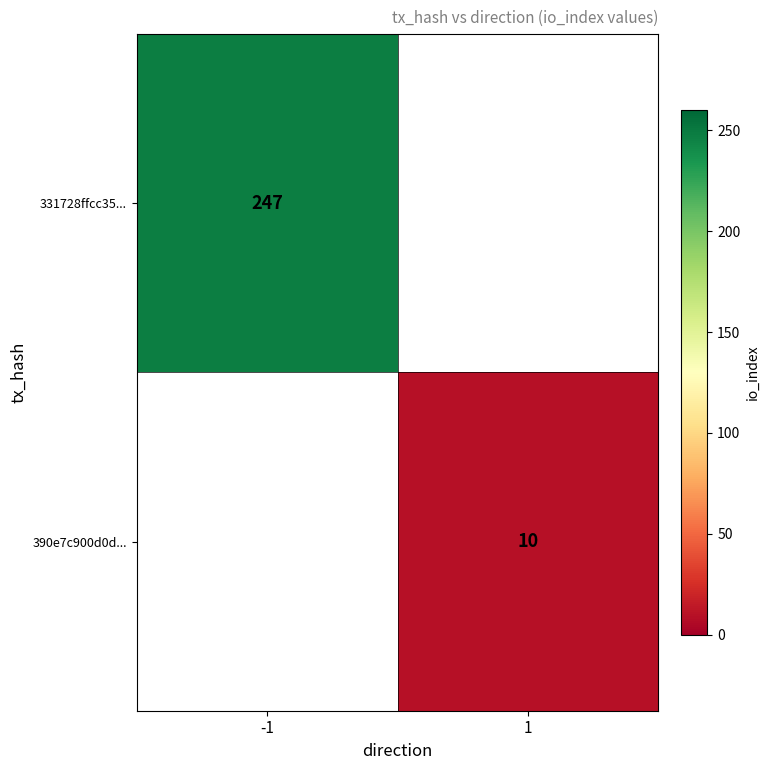

The 331728ffcc35... series shows 247.0 at -1. True or false?

True